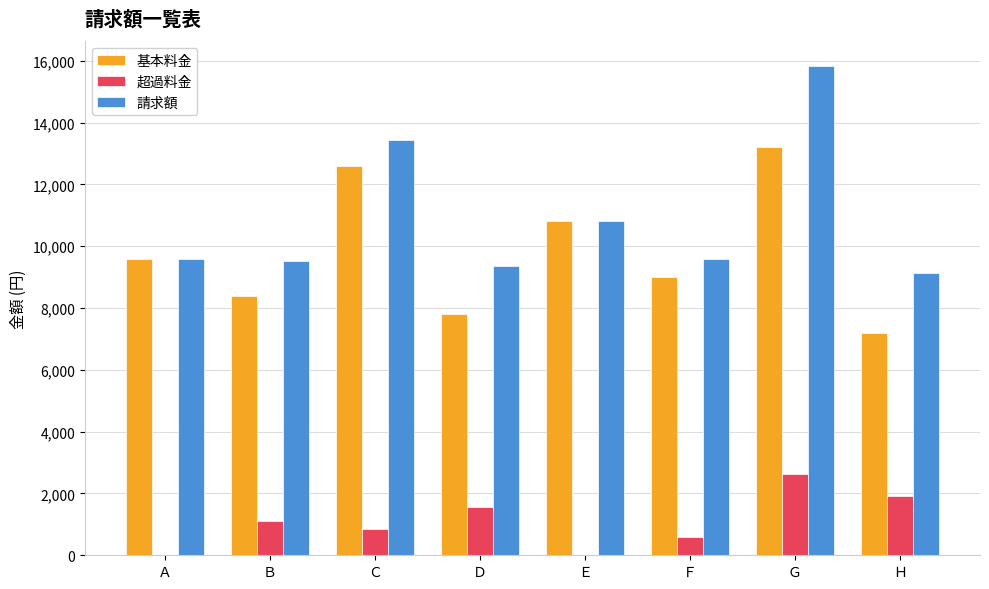

The 超過料金 series shows 1920 at Ｈ. True or false?

True